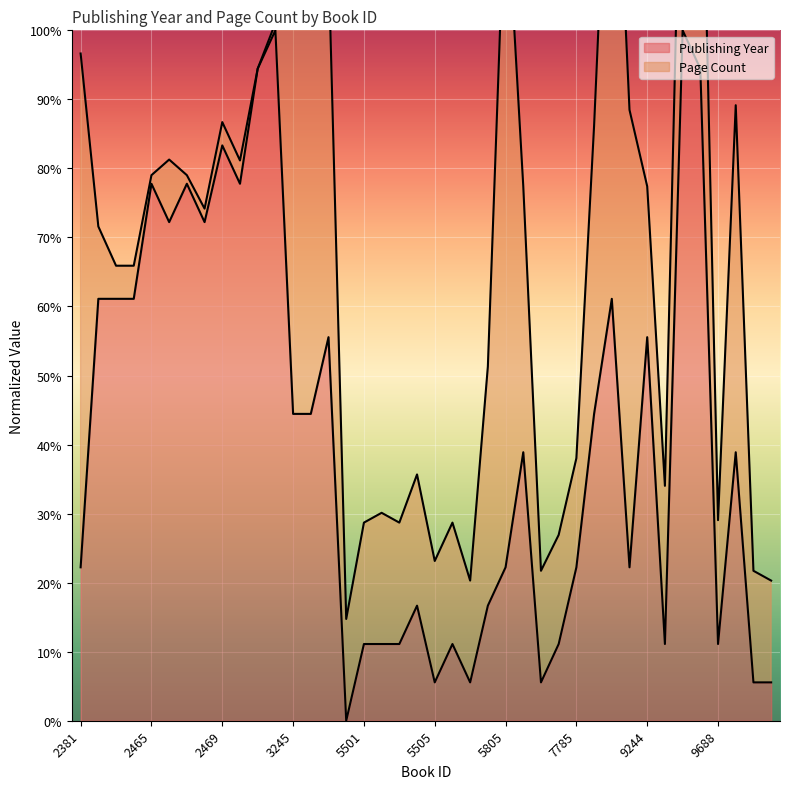

Where is the first local maximum?

2465